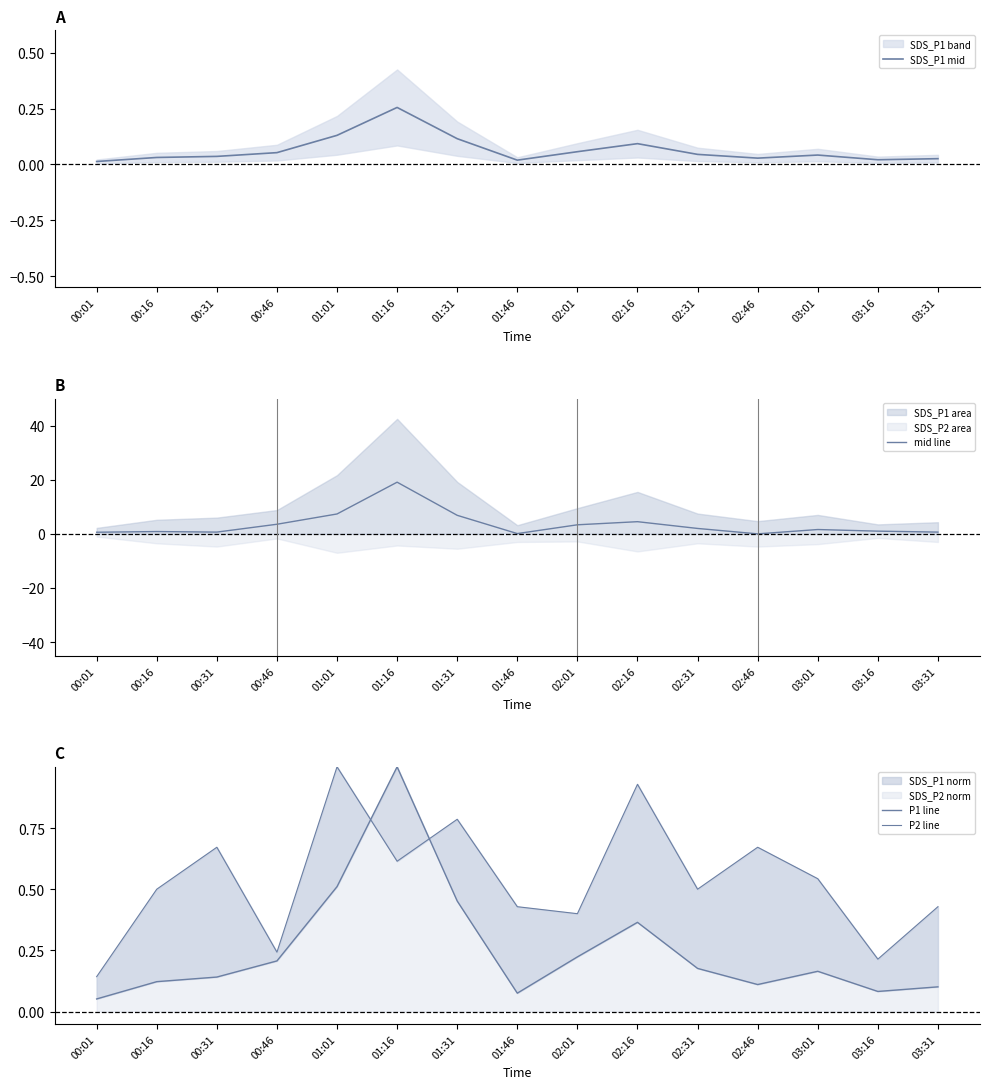

What is the sum of all P2 line values?

8.1